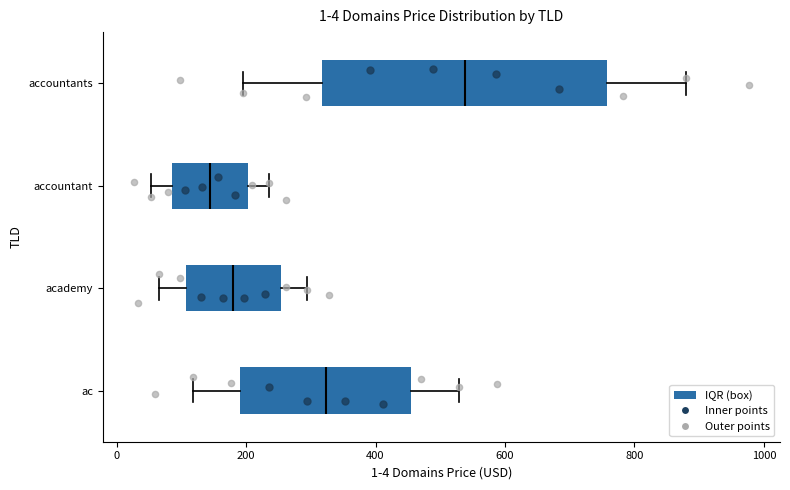

Reading bottom to top, transcribe this box plot: for each box, give where its median line is, the range the box spans, and where its two whiskers end, as read against the x-axis. The values are not printed on the chart, so give them approximately, as read against the axis.

ac: median 320, box 200 to 460, whiskers 120 to 520
academy: median 180, box 100 to 260, whiskers 60 to 300
accountant: median 140, box 80 to 200, whiskers 60 to 240
accountants: median 540, box 320 to 760, whiskers 200 to 880